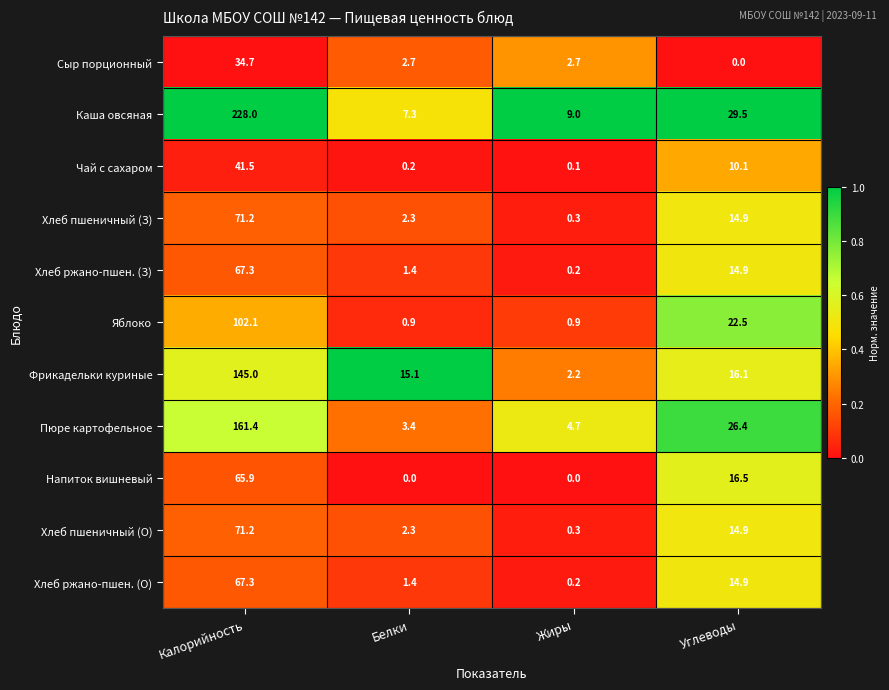

The Пюре картофельное series shows 41.5 at Углеводы. True or false?

False